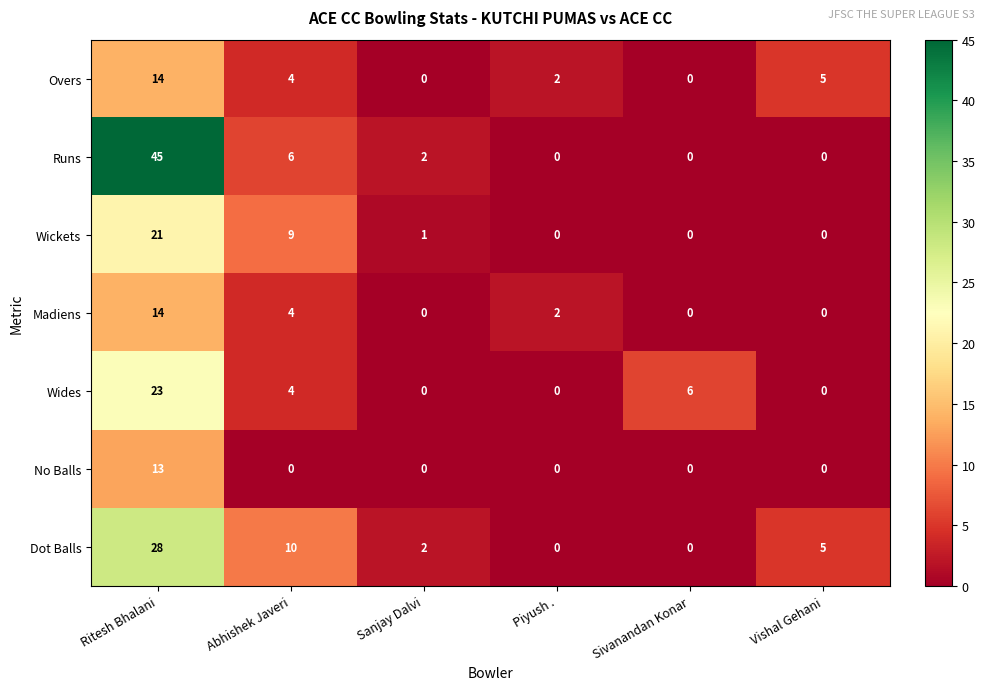

What is the greatest value displayed?

45